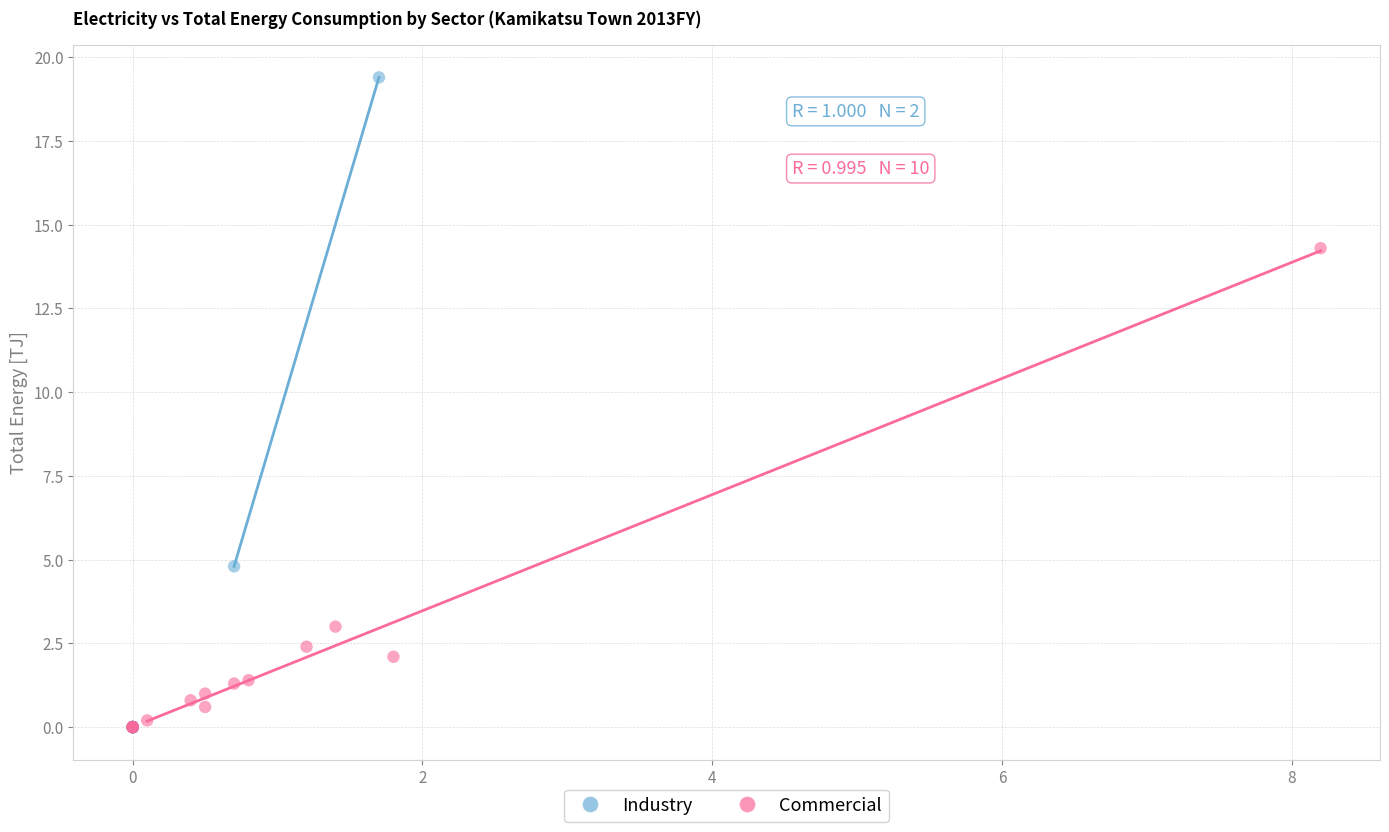

Which series has the widest spread of Y values?

Industry